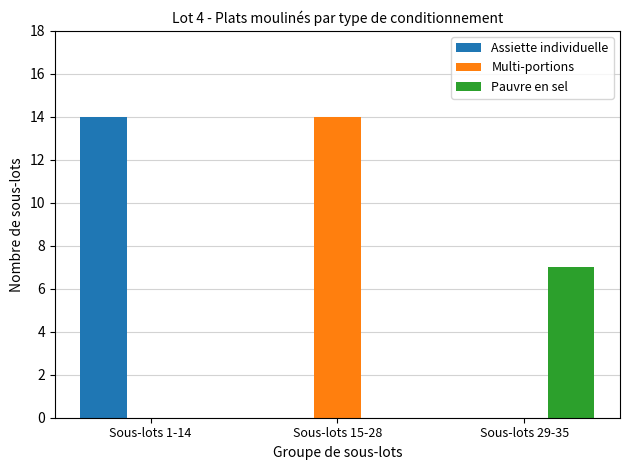

What is the total value across all series at Sous-lots 29-35?

7